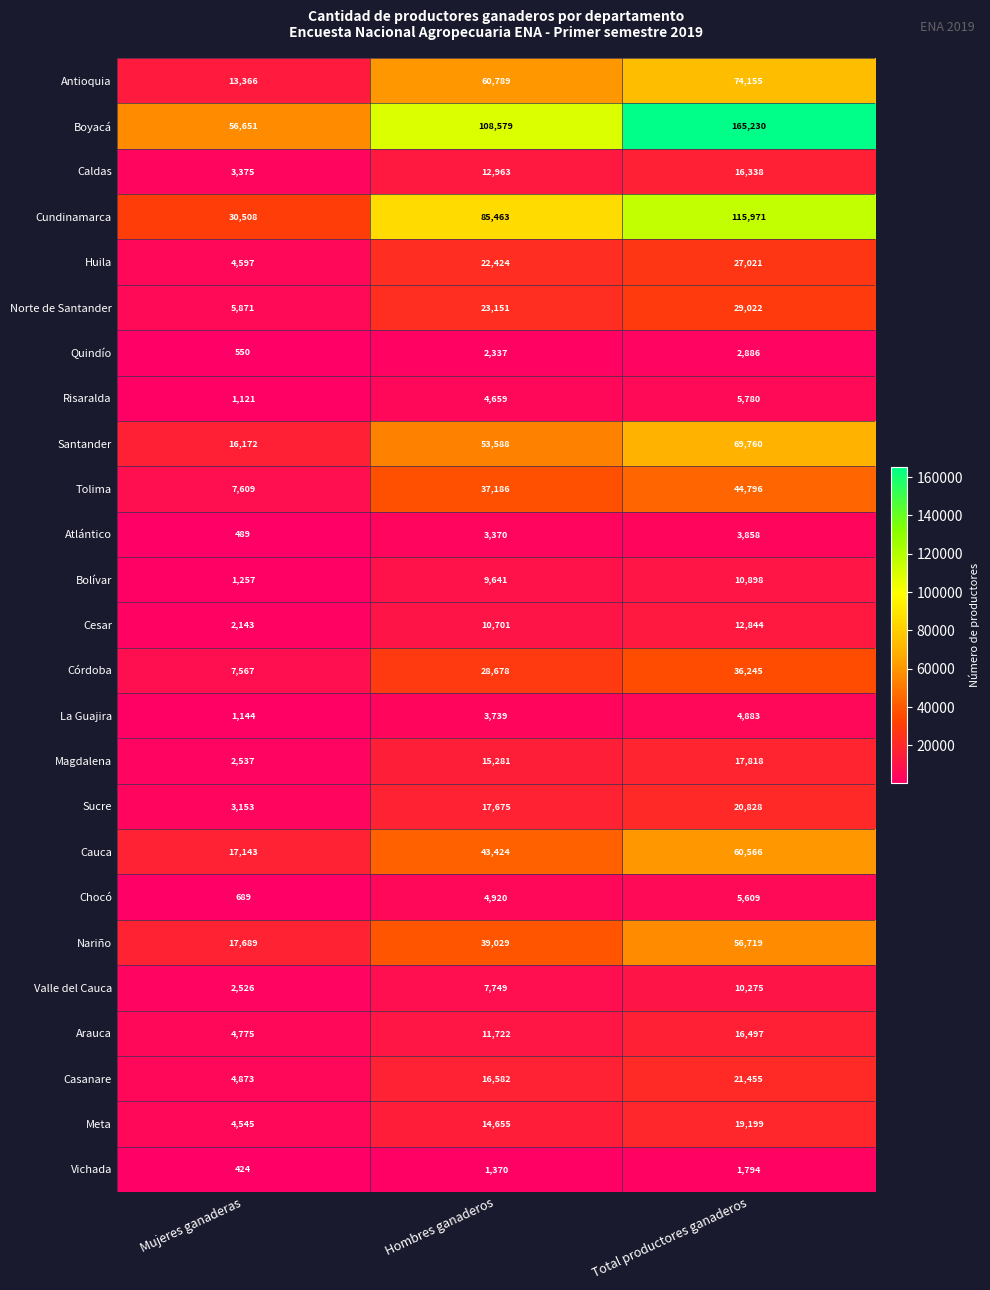

Count the number of categories in the chart.

3